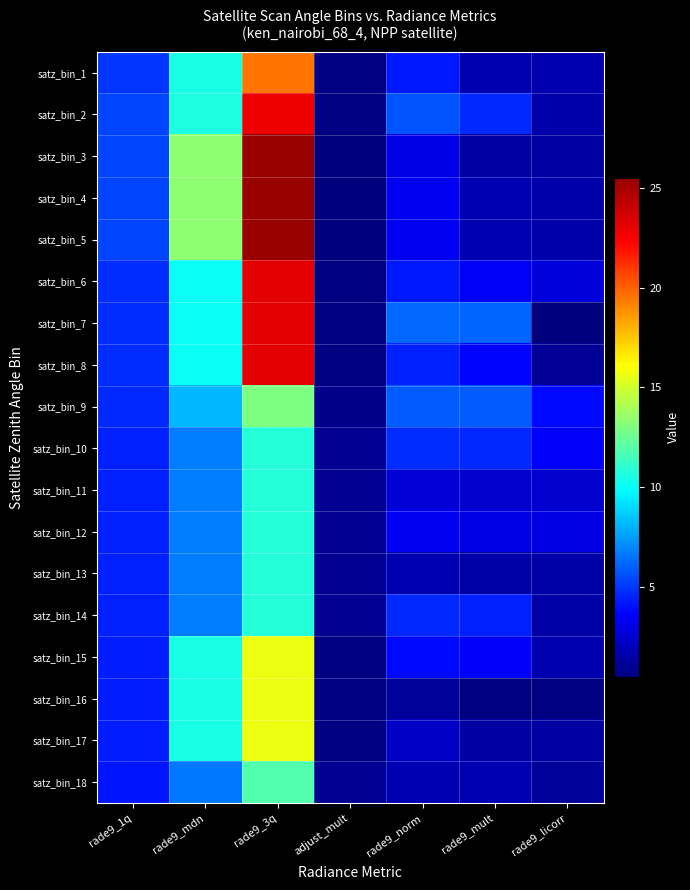

At how many categories does at least one series exceed 20?

1